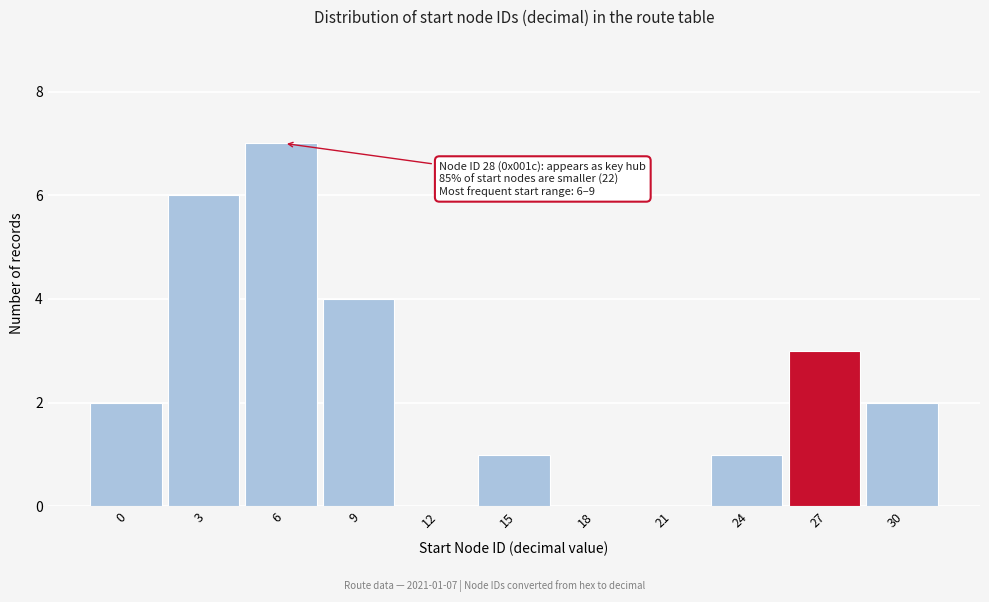

Reading right to left, what are all the values shown in this chart?

30=2	27=3	24=1	21=0	18=0	15=1	12=0	9=4	6=7	3=6	0=2